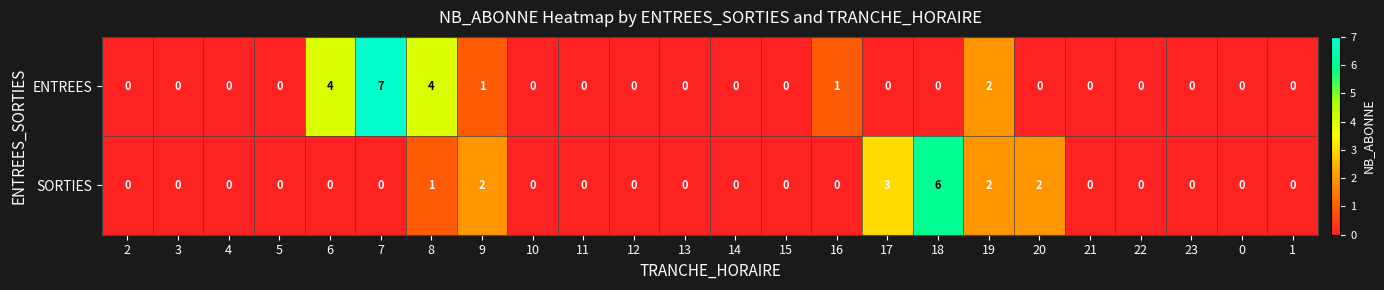

Which series changed the most between 20 and 22?

SORTIES